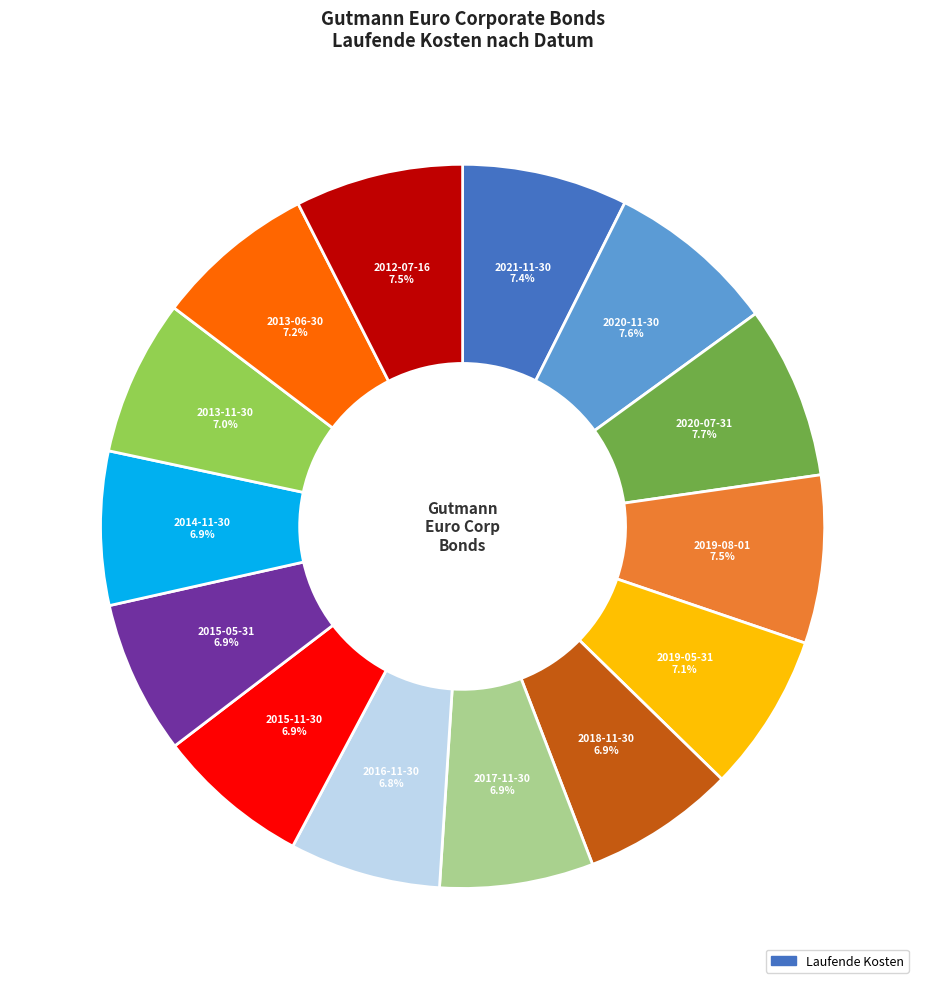

Is there any slice that represents more than half of the pie?

No